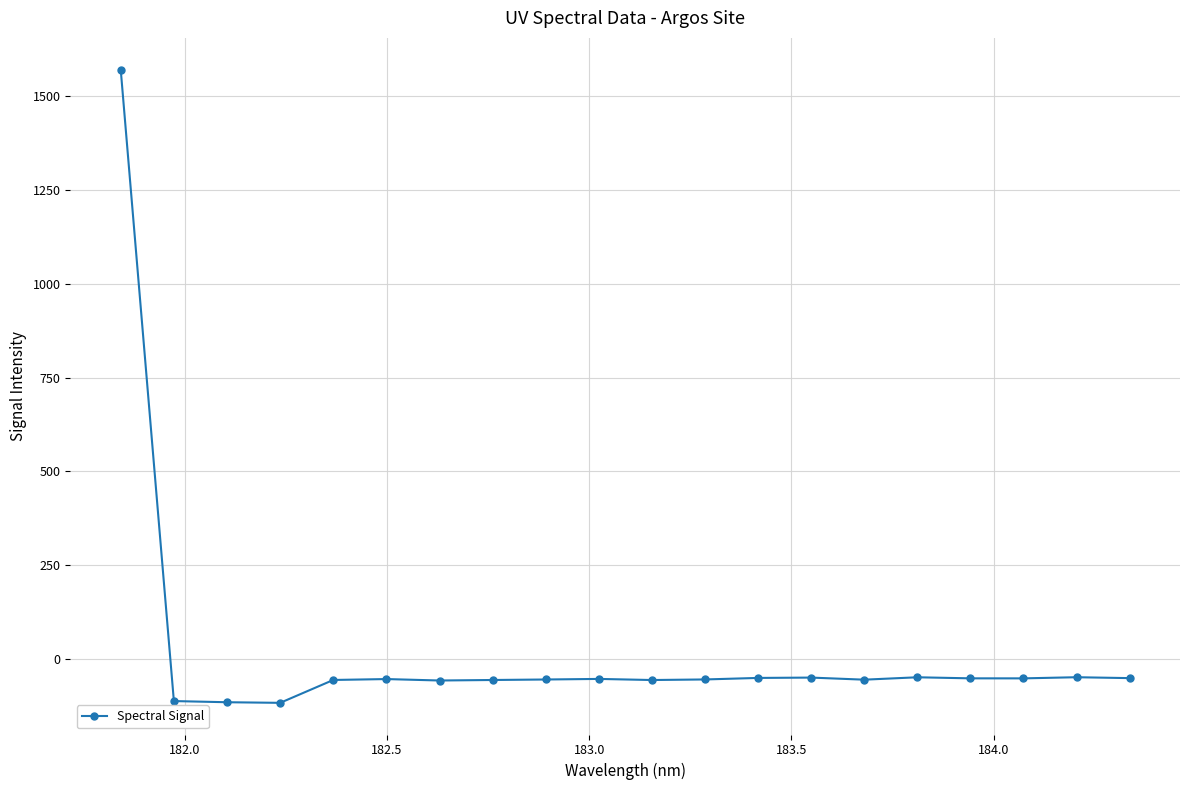

True or false: the data has more than 1 interior local peaks.

True